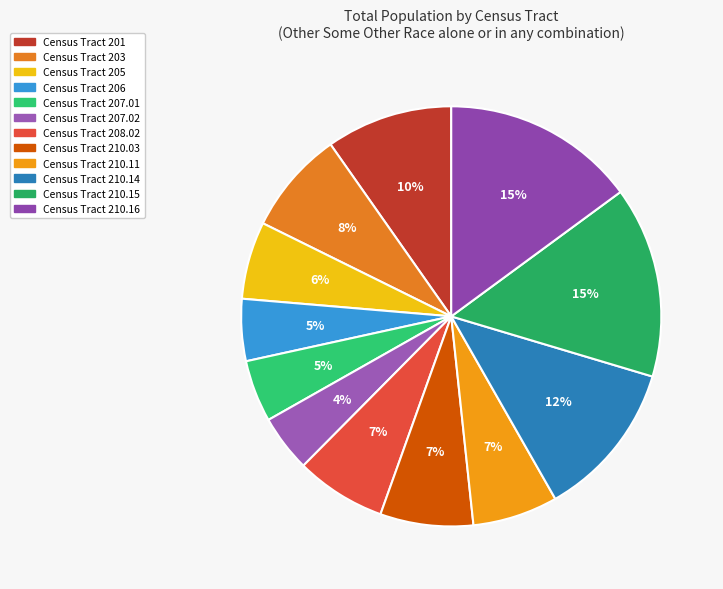

Is Census Tract 210.14 the majority of the pie?

No